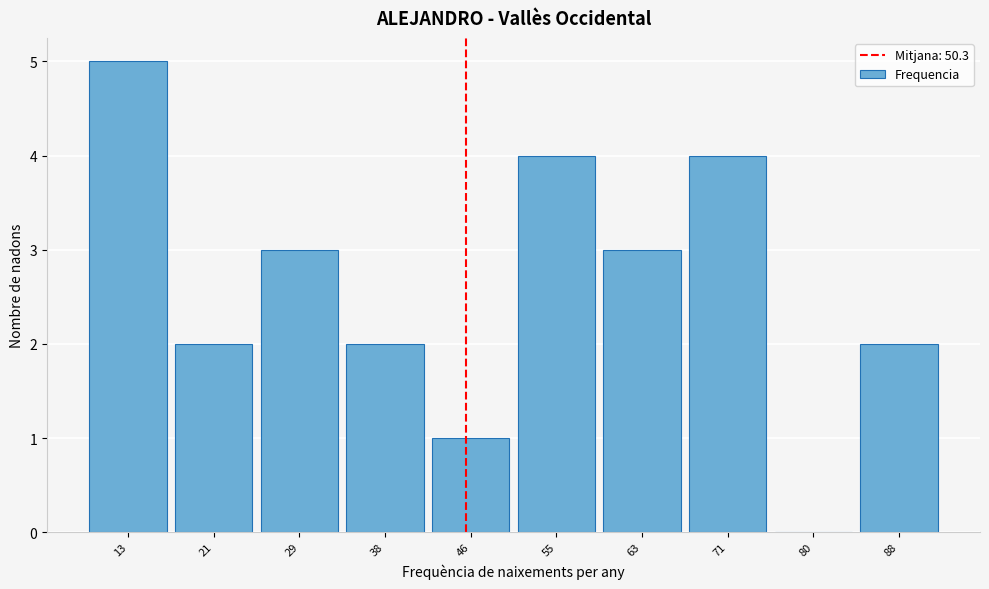

Reading left to right, list all the values displayed in this chart.

13=5	21=2	29=3	38=2	46=1	55=4	63=3	71=4	80=0	88=2